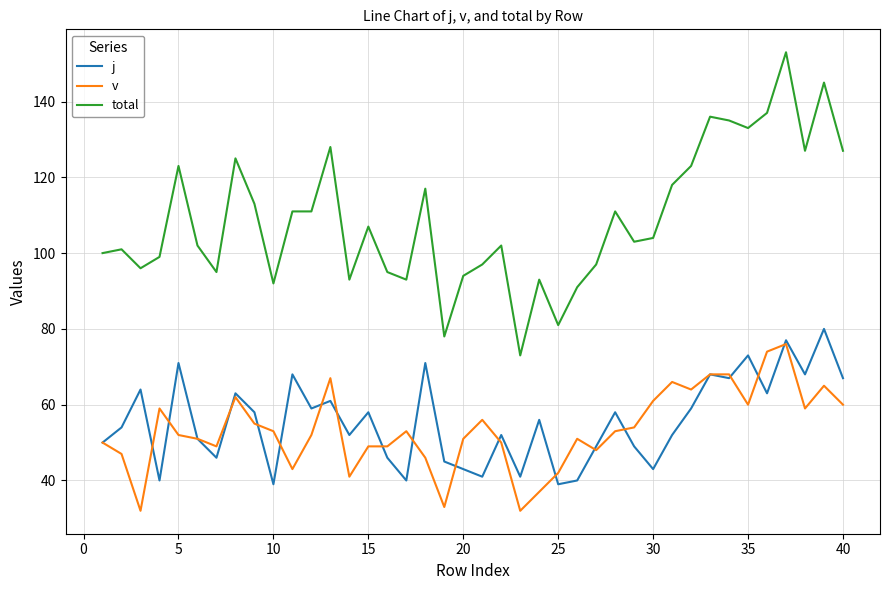

Which series has the largest total across all categories?

total